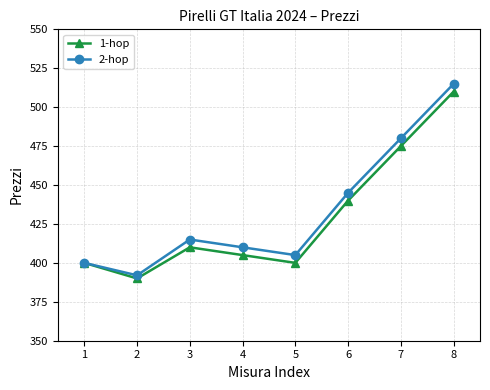

Which series has the largest range (max minus min)?

2-hop